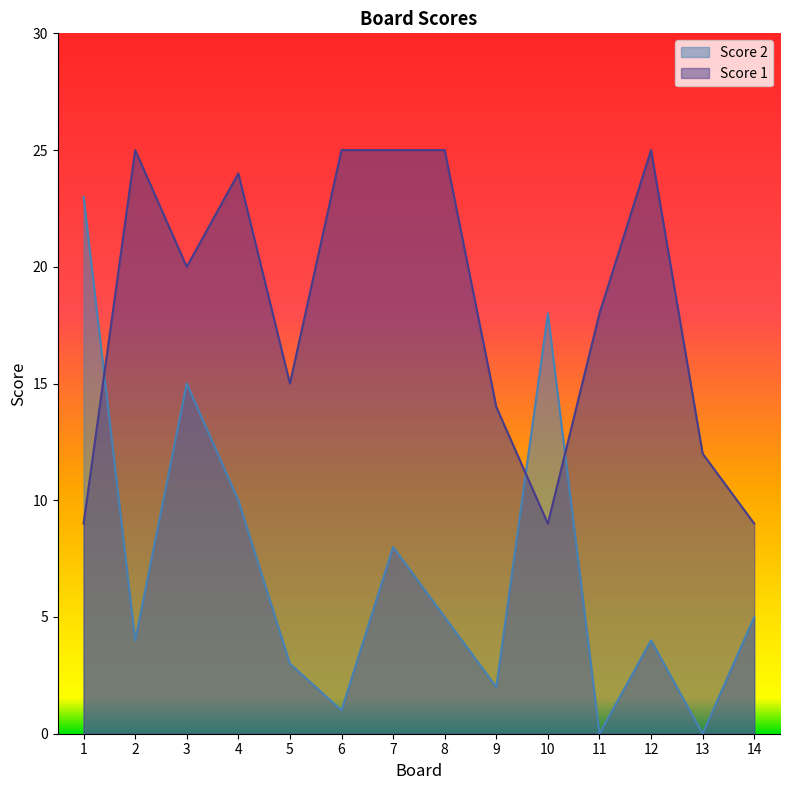

What is the sum of all Score 2 values?

98